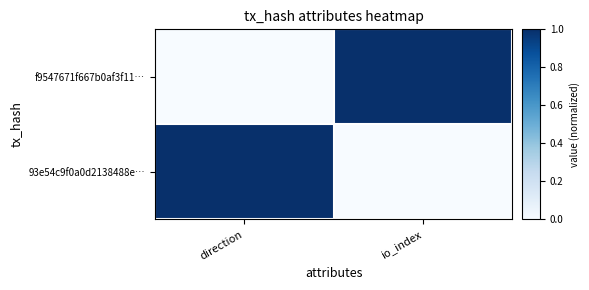

What is the total value across all series at io_index?

1